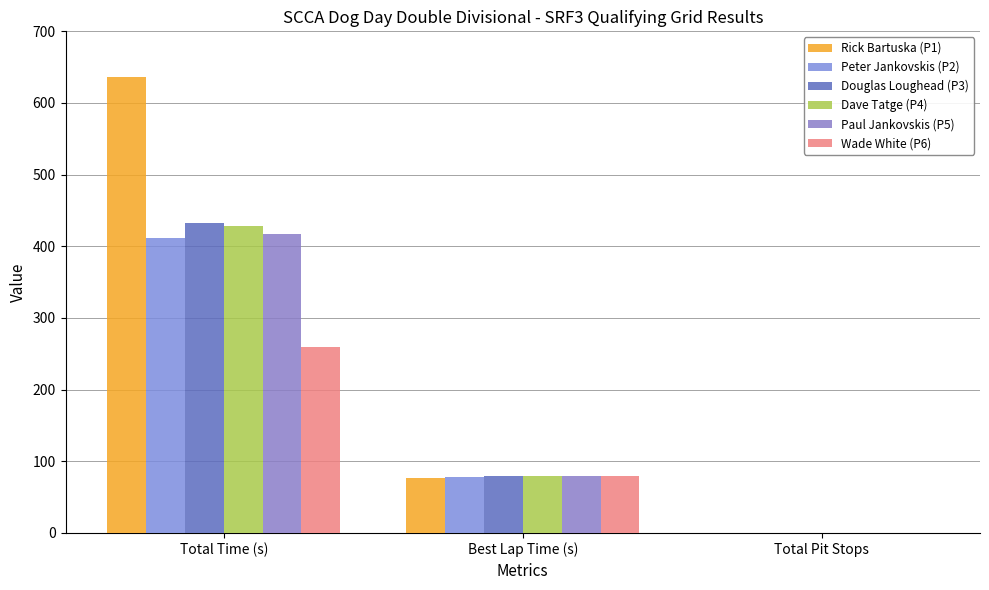

Is the value of Dave Tatge (P4) at Best Lap Time (s) greater than the value of Douglas Loughead (P3) at Total Pit Stops?

Yes